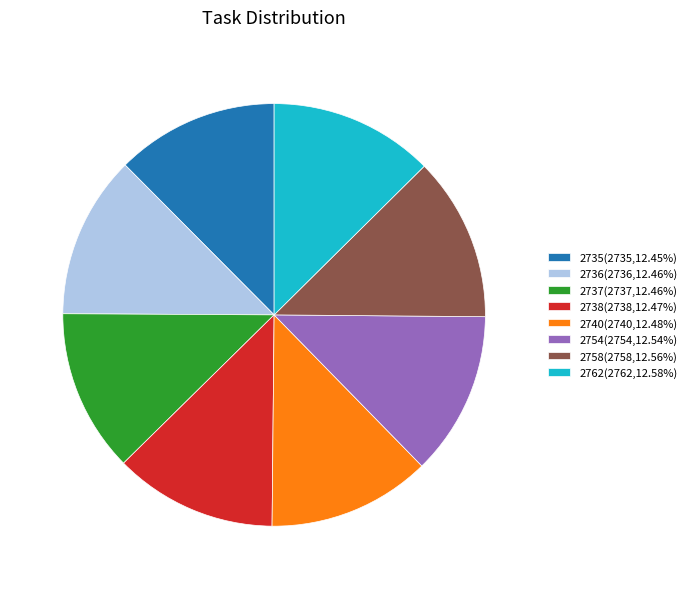

Does 2736(2736,12.46%) account for over 50% of the chart?

No